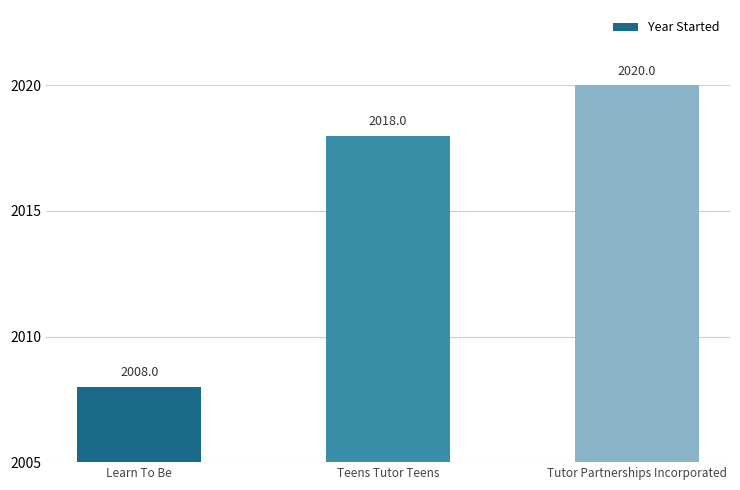

Approximately how many times larger is the value at Learn To Be compared to Tutor Partnerships Incorporated?

1.0